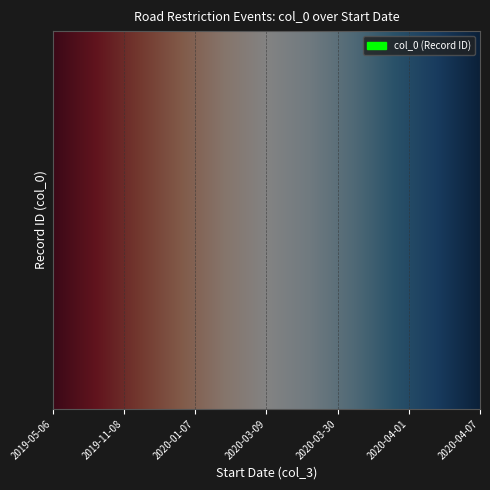

Where does the data first go above 3850?

2020-01-01